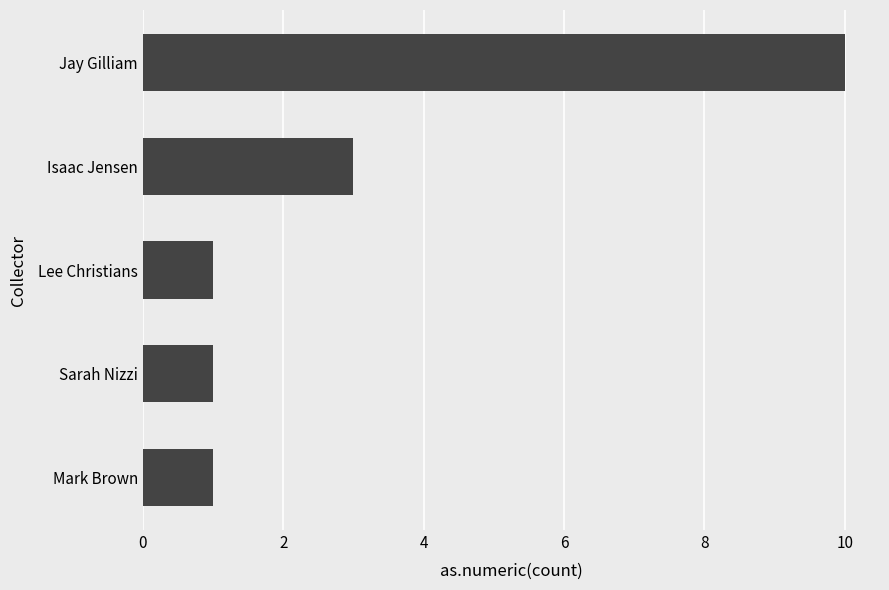

Reading bottom to top, extract all data points from this chart.

1	1	1	3	10